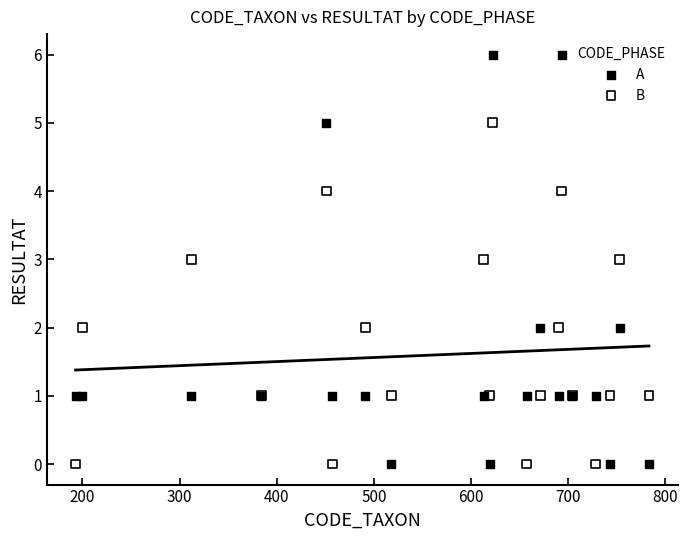

Which series has the largest Y range (max minus min)?

A